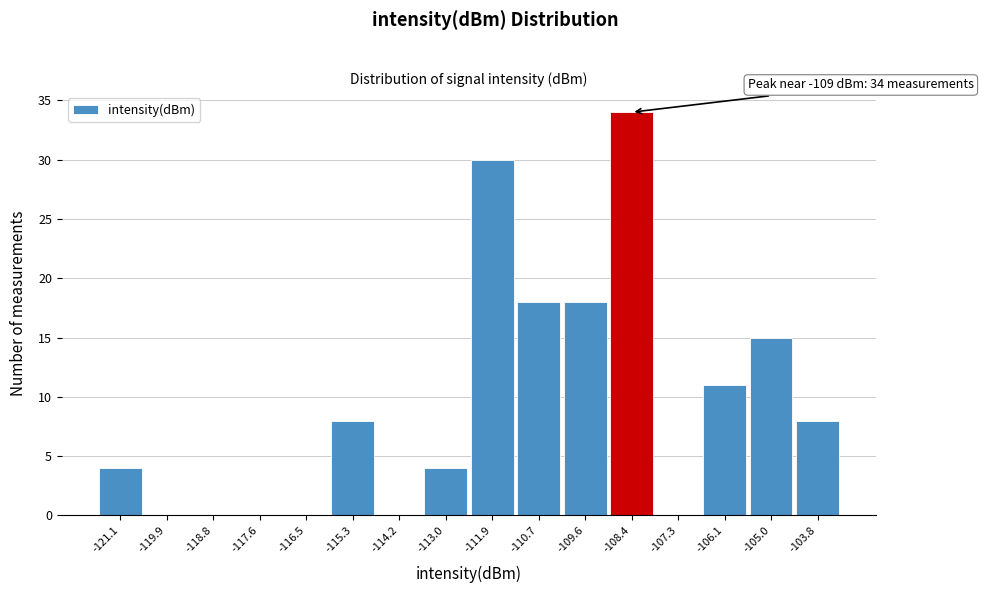

Over which range of the x-axis is the bar tallest?

-109.0 to -107.8